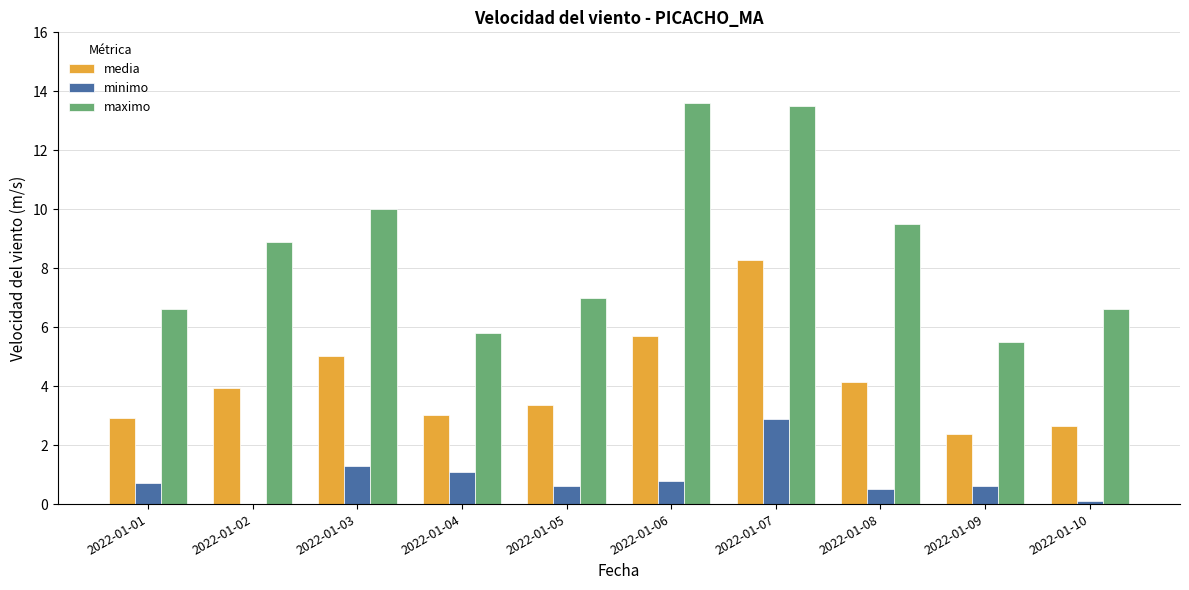

Reading right to left, extract all data points from this chart.

media: 2.7	2.4	4.1	8.3	5.7	3.3	3.0	5.0	3.9	2.9
minimo: 0.1	0.6	0.5	2.9	0.8	0.6	1.1	1.3	0.0	0.7
maximo: 6.6	5.5	9.5	13.5	13.6	7.0	5.8	10.0	8.9	6.6